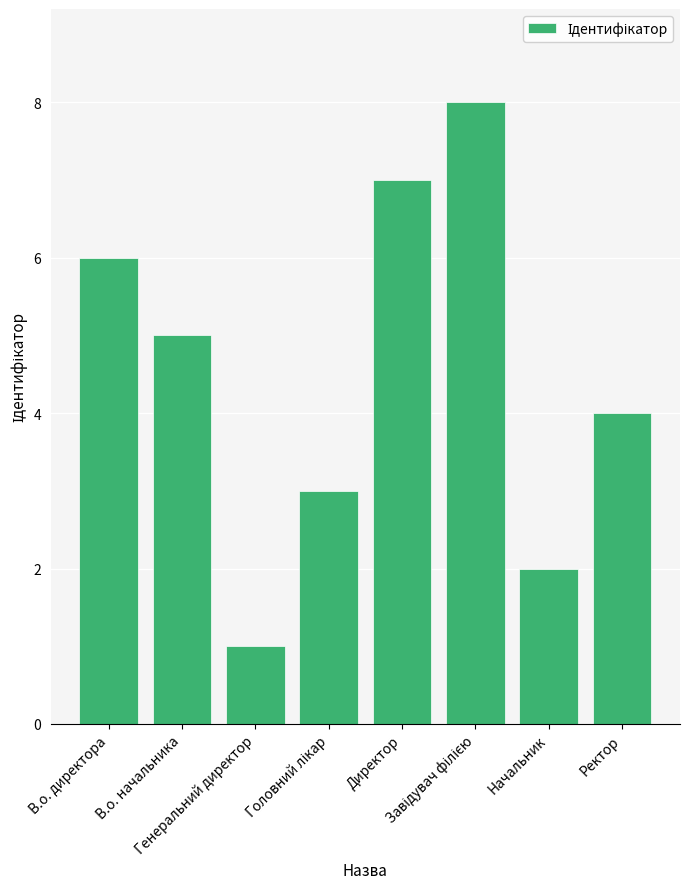

What is the greatest value displayed?

8